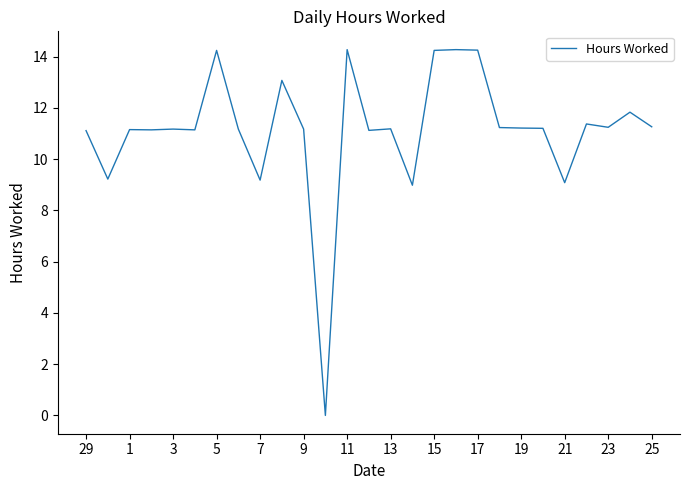

Count the number of categories in the chart.

27